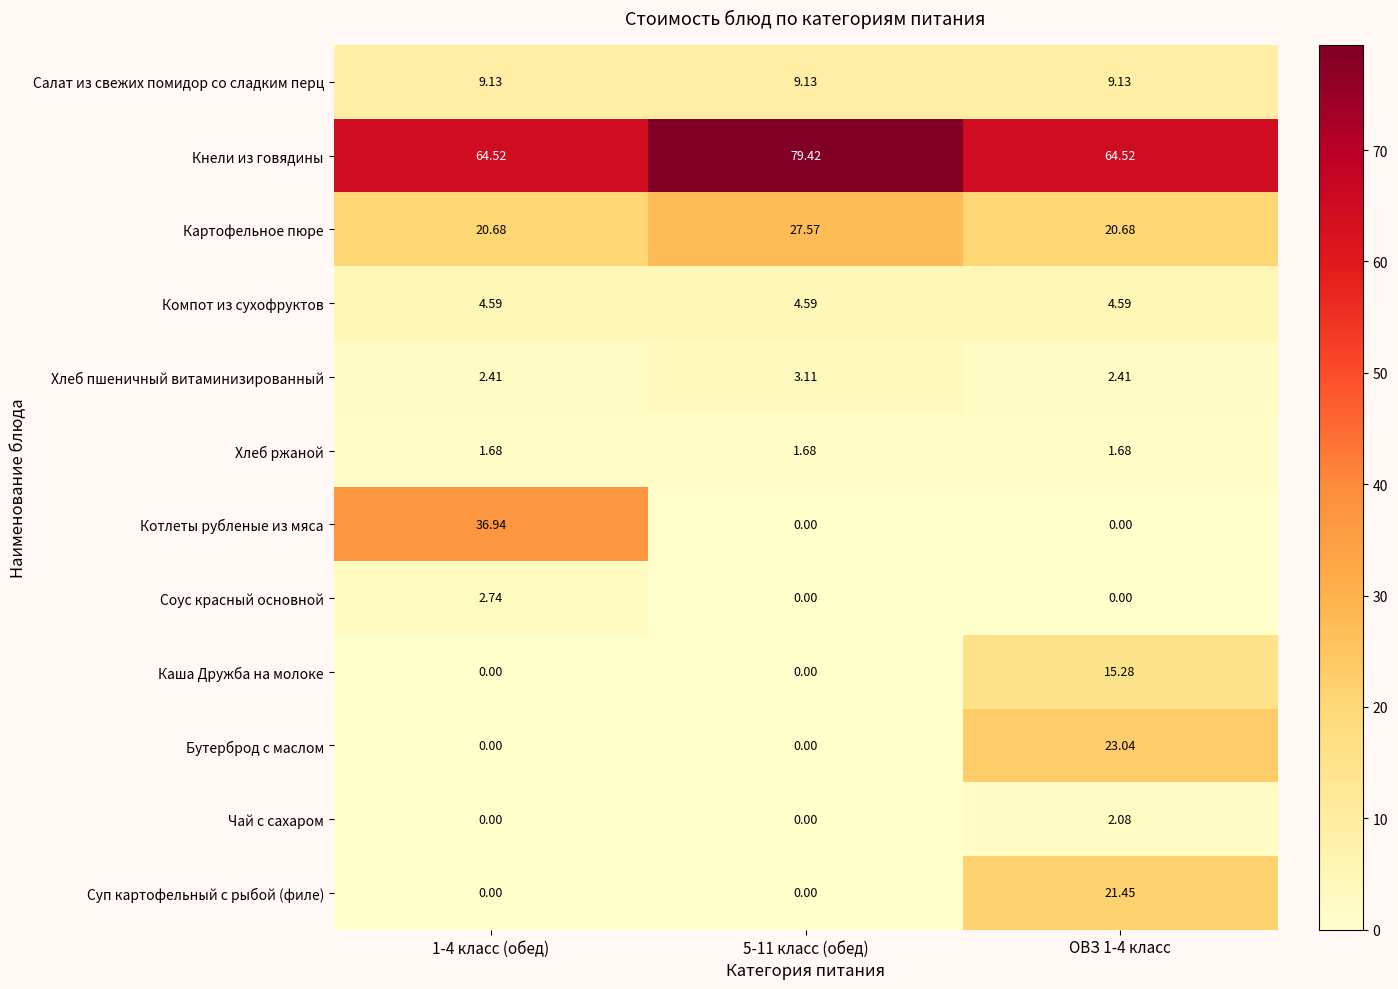

List the series in order of their peak value, lowest first.

Хлеб ржаной, Чай с сахаром, Соус красный основной, Хлеб пшеничный витаминизированный, Компот из сухофруктов, Салат из свежих помидор со сладким перц, Каша Дружба на молоке, Суп картофельный с рыбой (филе), Бутерброд с маслом, Картофельное пюре, Котлеты рубленые из мяса, Кнели из говядины